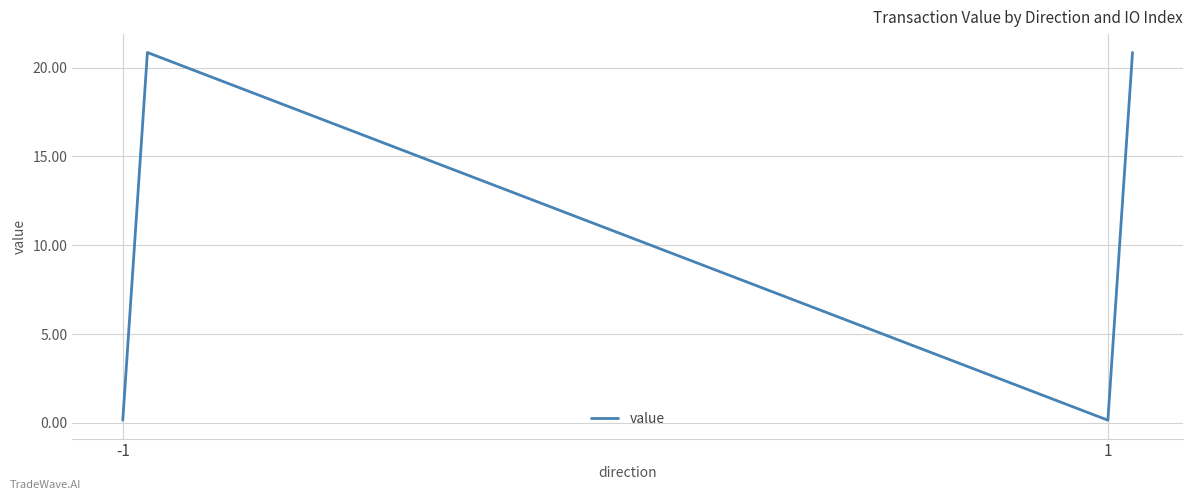

What is the difference between the maximum and minimum values?

20.7